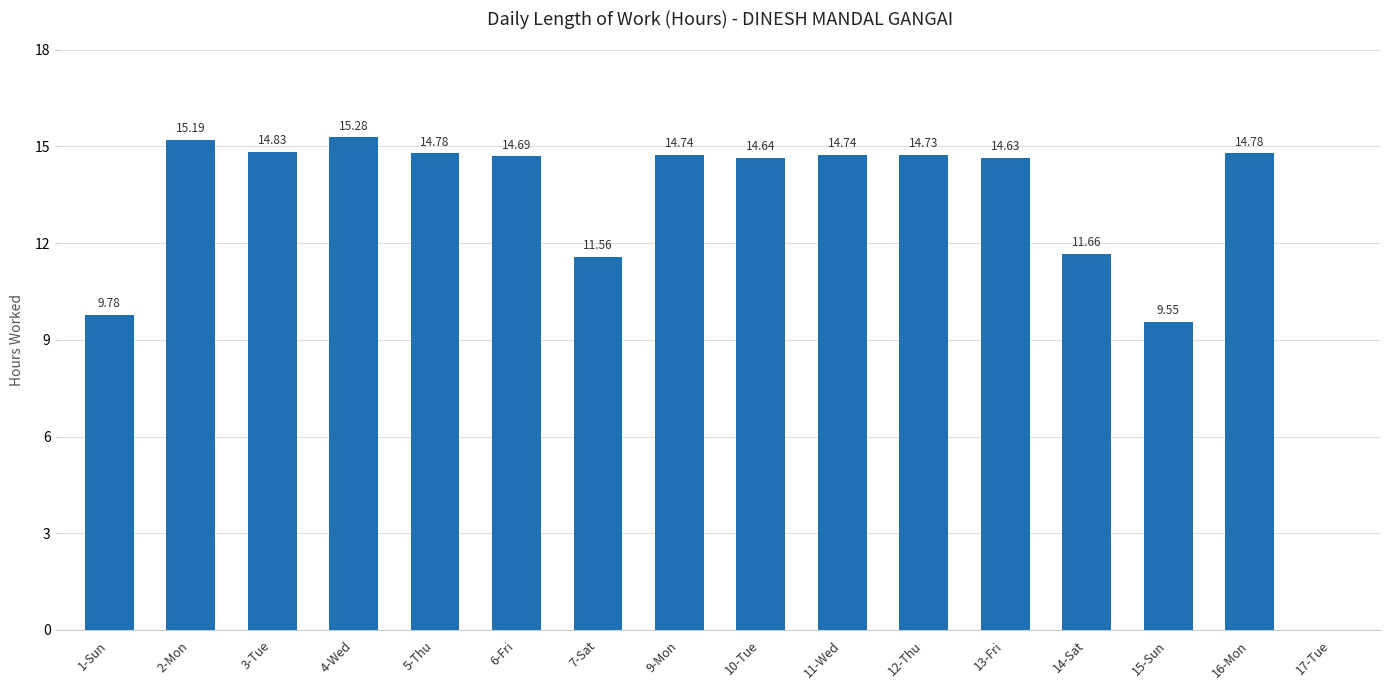

What is the change in value from 4-Wed to 7-Sat?

-3.7